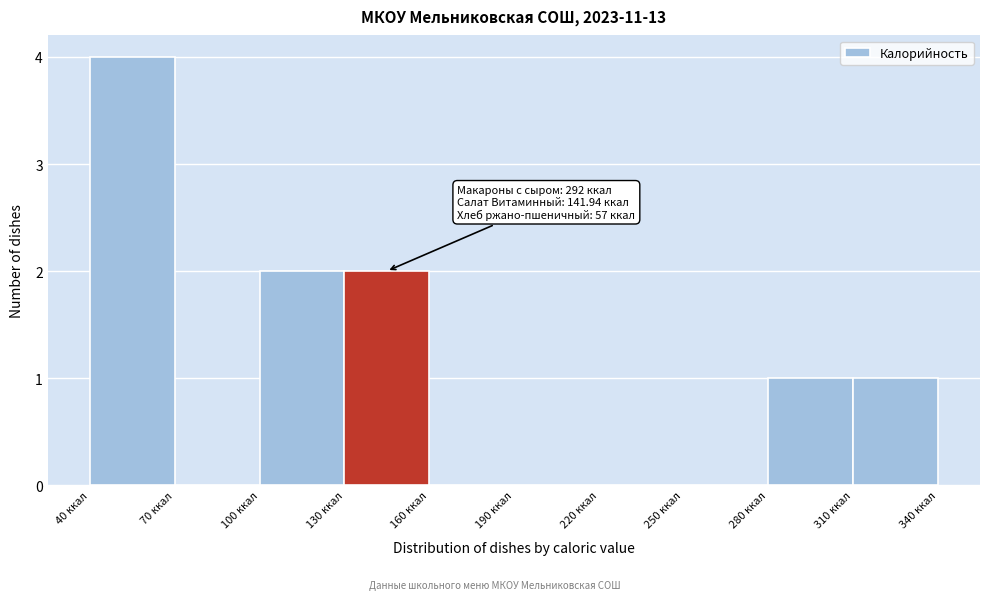

Over which range of the x-axis is the bar tallest?

40 to 70